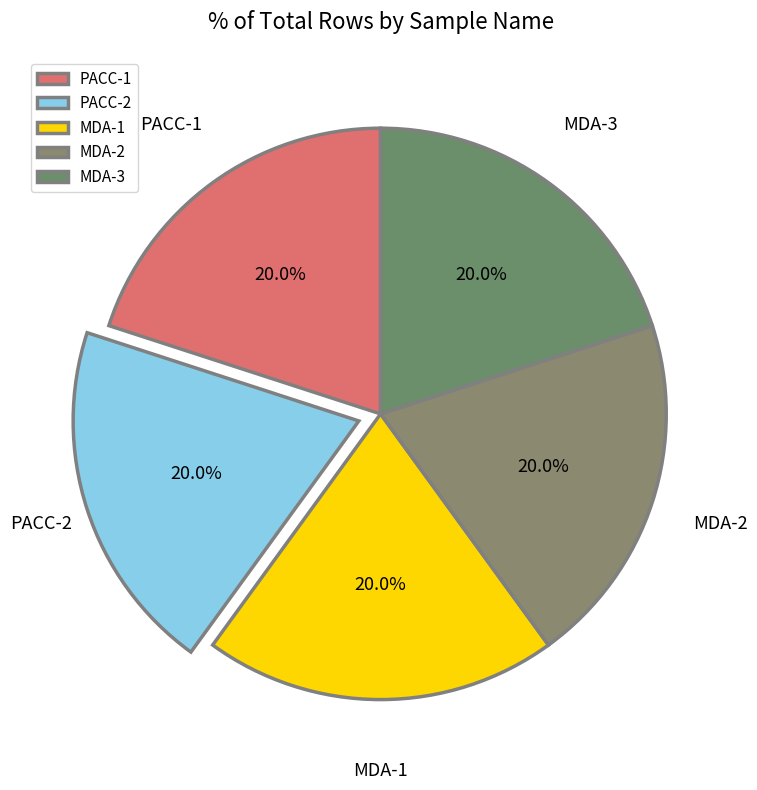

What percentage is NOT represented by MDA-1?

80.0%